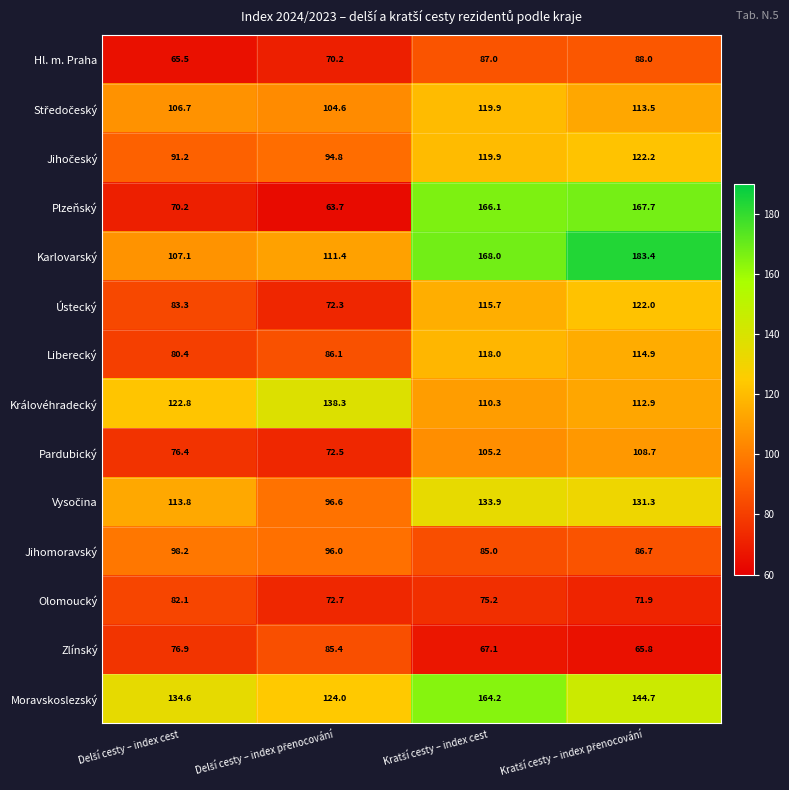

Which series has the largest range (max minus min)?

Plzeňský